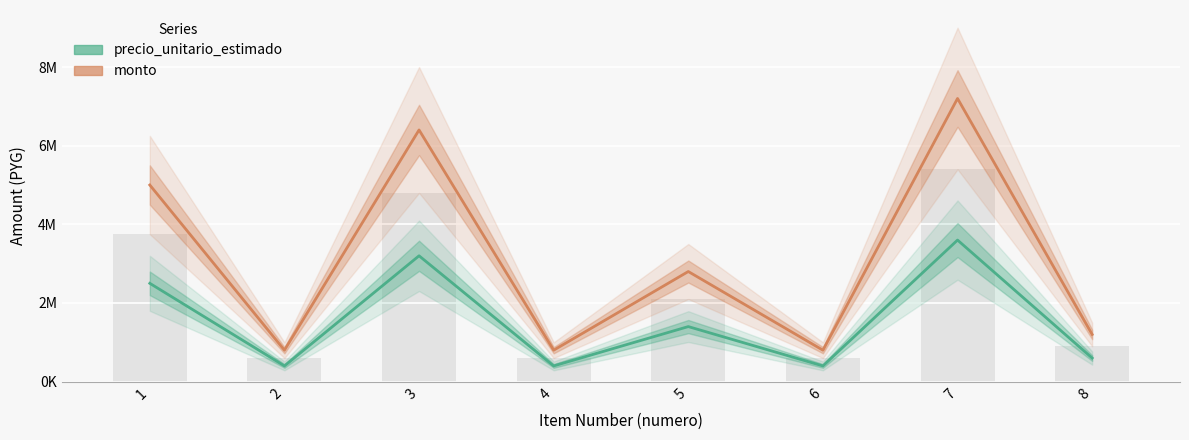

Rank the series at 2 from highest to lowest value.

monto, precio_unitario_estimado